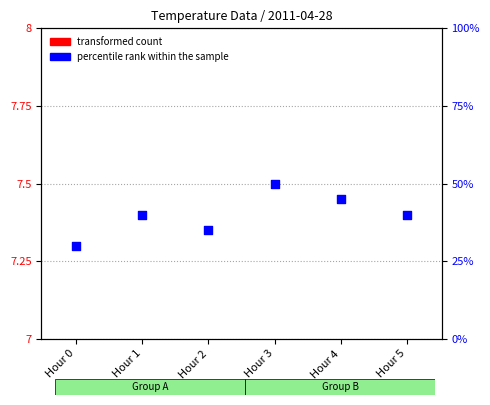

What are all the series names shown in the legend?

transformed count, percentile rank within the sample